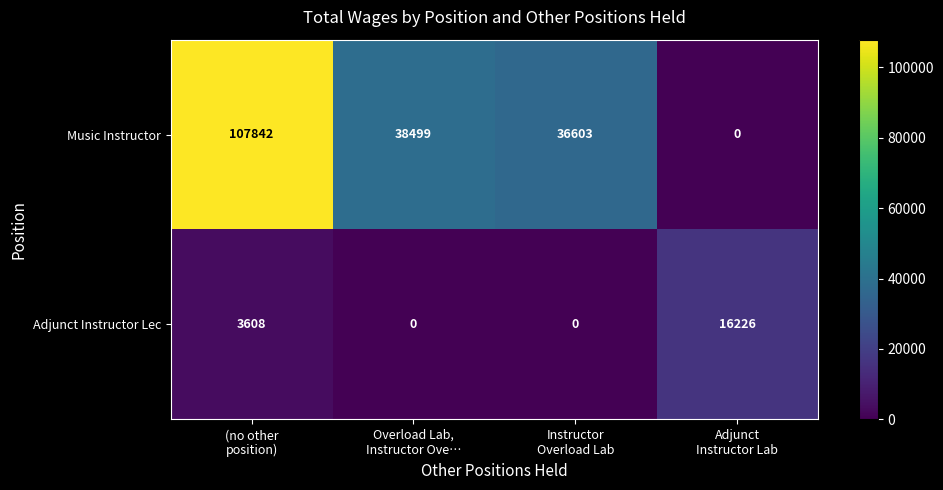

Which series changed the most between (no other
position) and Overload Lab,
Instructor Ove…?

Music Instructor